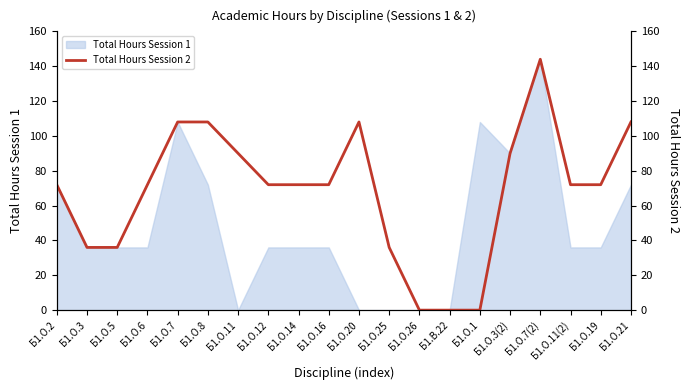

Reading left to right, list all the values displayed in this chart.

72	36	36	72	108	108	90	72	72	72	108	36	0	0	0	90	144	72	72	108